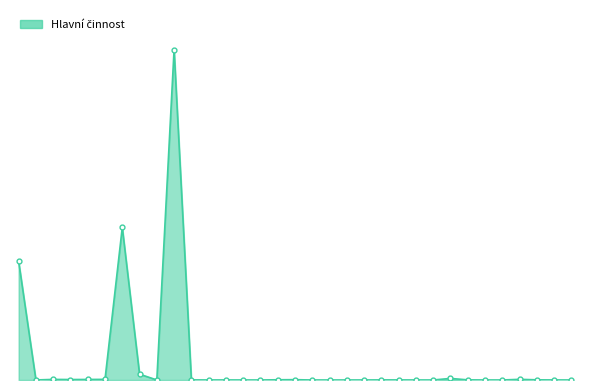

Does the chart have visible grid lines?

No